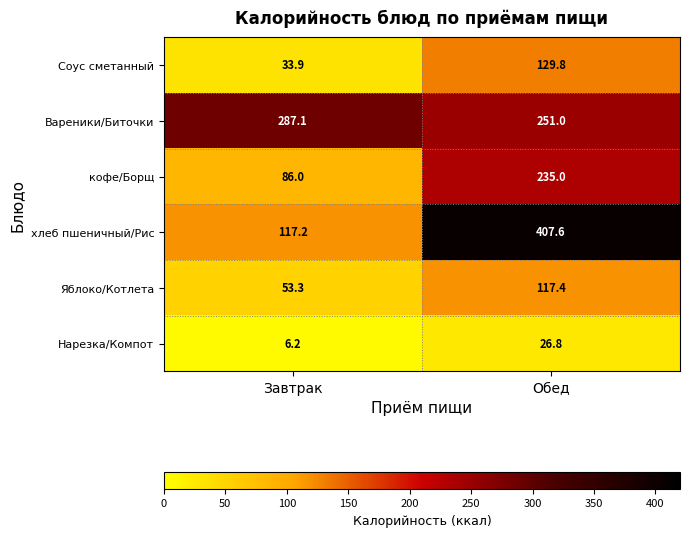

Which series has the largest total across all categories?

Вареники/Биточки